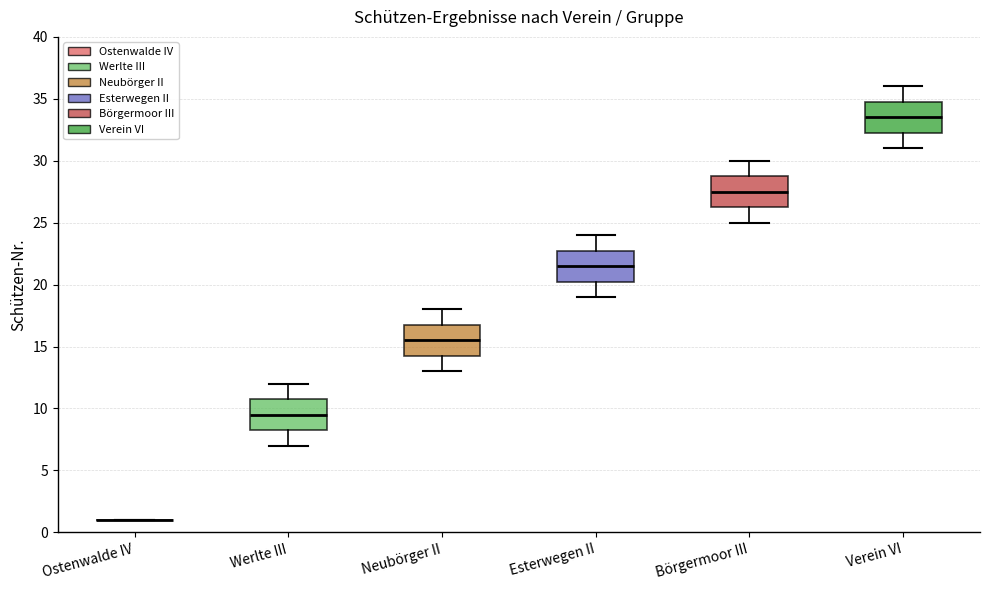

Where does the lower whisker of the box for Neubörger II end on the y-axis? The values are not printed on the chart, so give them approximately, as read against the axis.

13.0